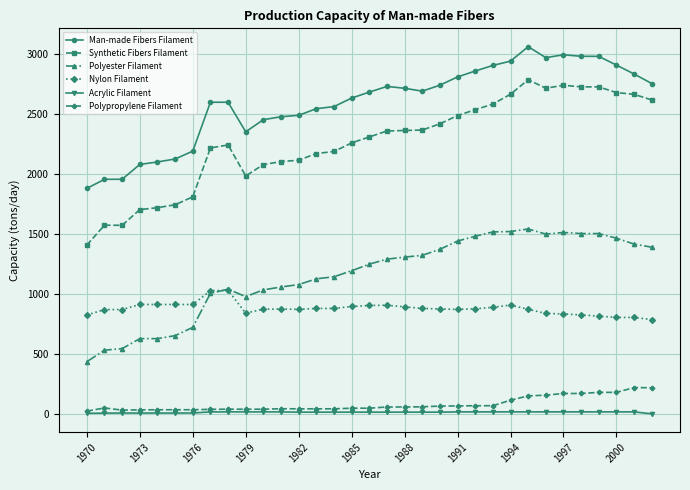

How many values in the Polypropylene Filament series are below 48?

16